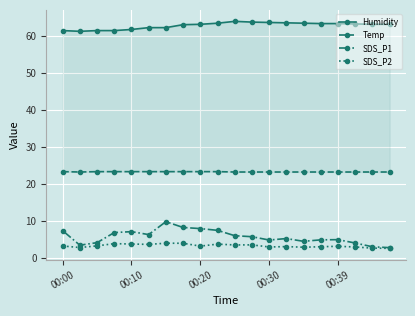

What are all the series names shown in the legend?

Humidity, Temp, SDS_P1, SDS_P2